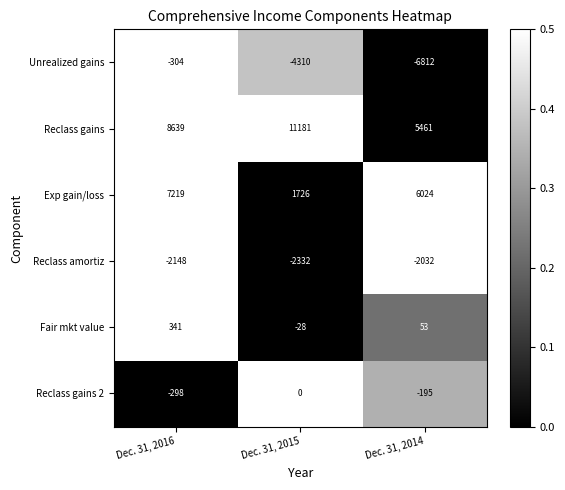

Is the value of Reclass gains 2 at Dec. 31, 2014 greater than the value of Unrealized gains at Dec. 31, 2014?

Yes